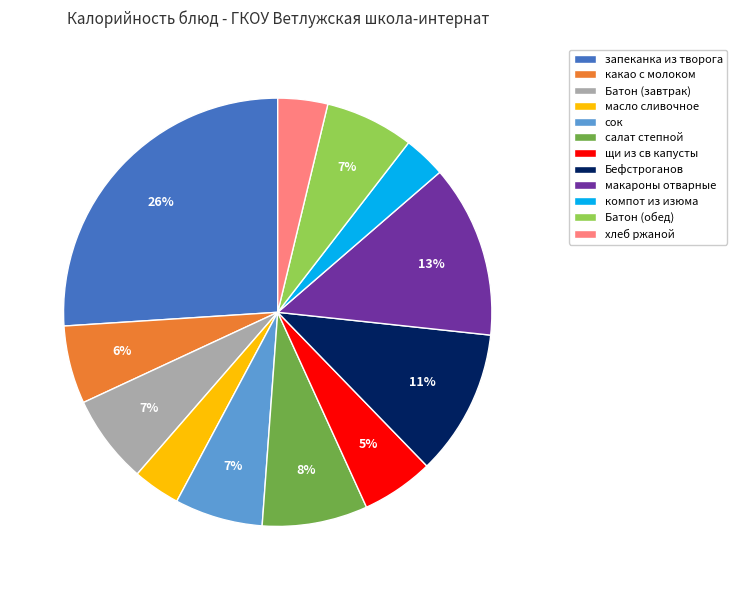

The макароны отварные slice represents 7% of the pie. True or false?

False